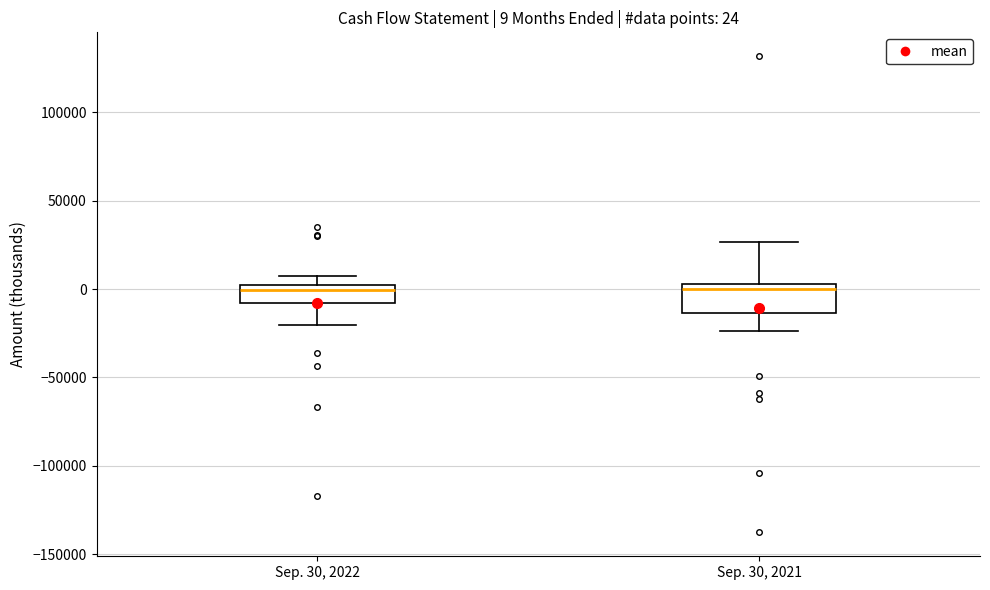

Comparing the boxes themselves (not the whiskers), which one is the tallest?

Sep. 30, 2021